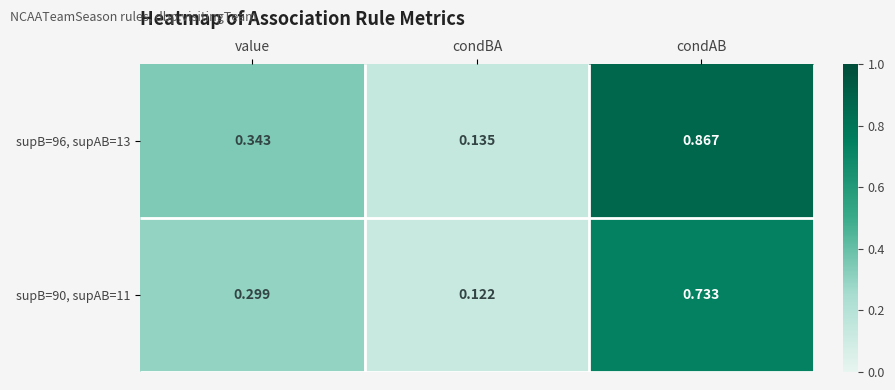

Between condAB and condBA, which is larger?

condAB